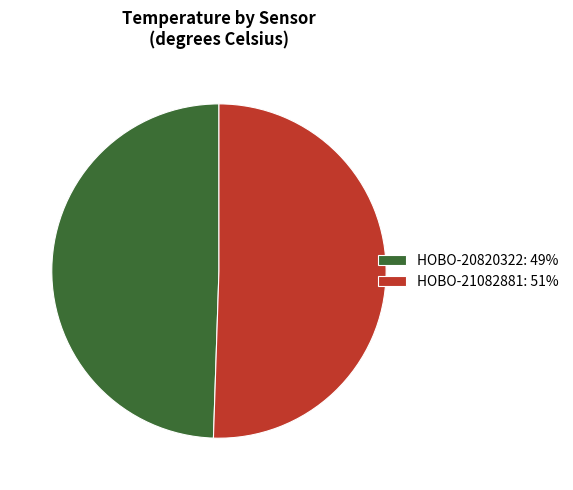

Is there any slice that represents more than half of the pie?

Yes